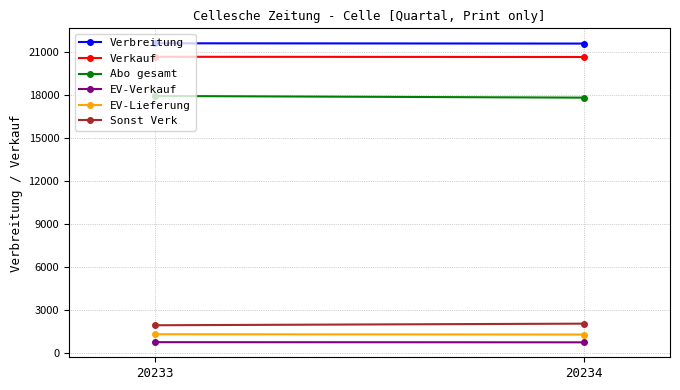

Between 20233 and 20234, which series saw the biggest shift?

Abo gesamt